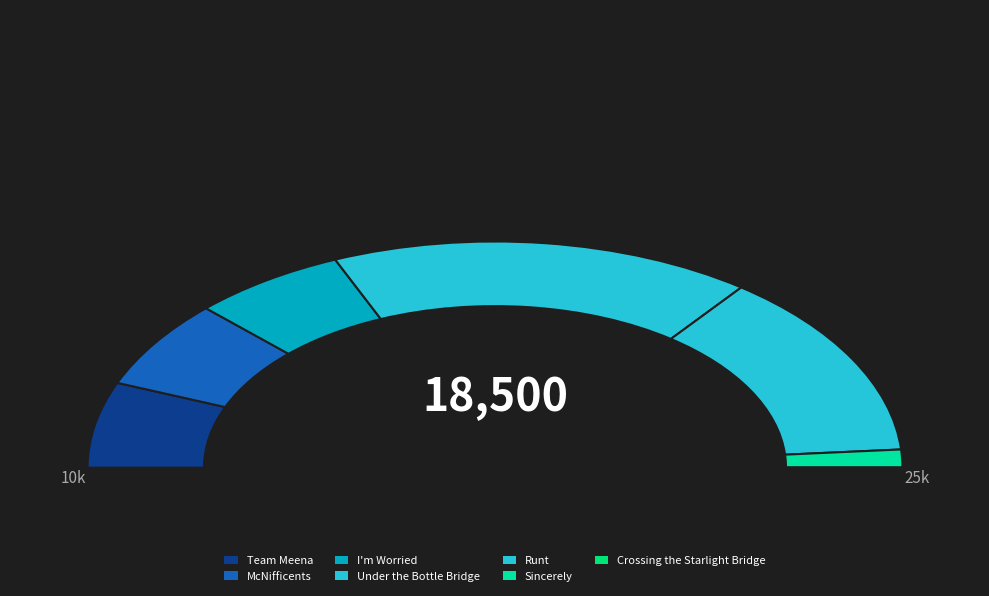

Is there a majority slice in this chart?

No